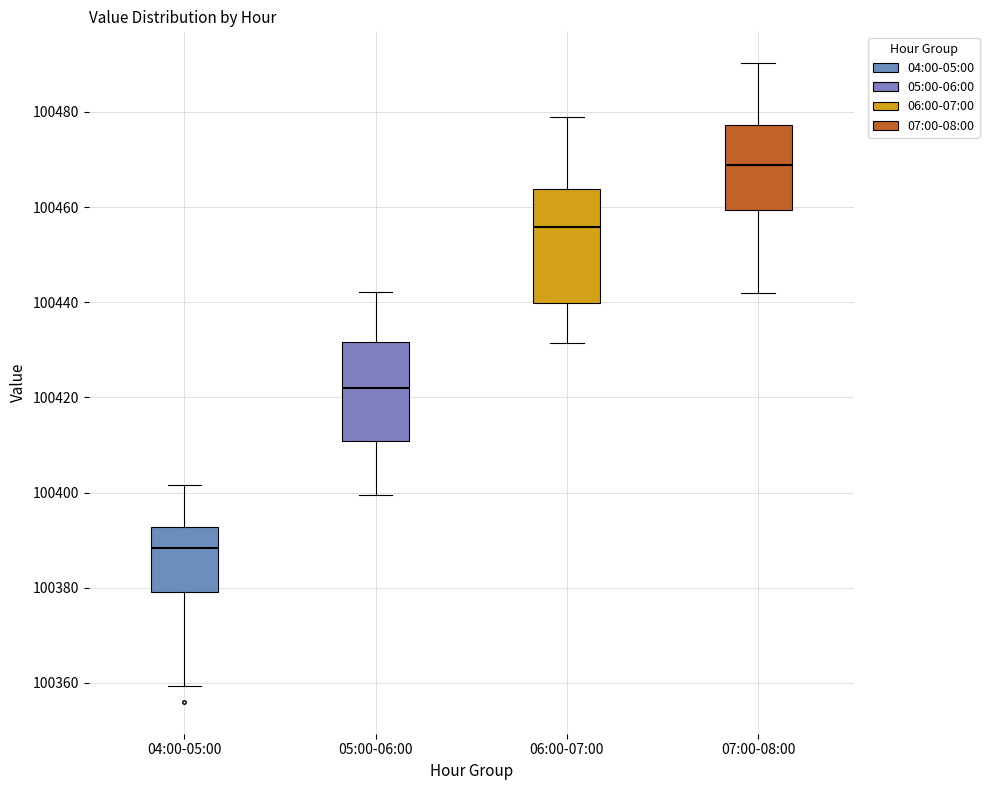

Reading left to right, read every box against the y-axis: the position of its median line, the range the box covers, and the ends of its whiskers. The values are not printed on the chart, so give them approximately, as read against the axis.

04:00-05:00: median 100388, box 100380 to 100392, whiskers 100360 to 100402
05:00-06:00: median 100422, box 100410 to 100432, whiskers 100400 to 100442
06:00-07:00: median 100456, box 100440 to 100464, whiskers 100432 to 100478
07:00-08:00: median 100468, box 100460 to 100478, whiskers 100442 to 100490